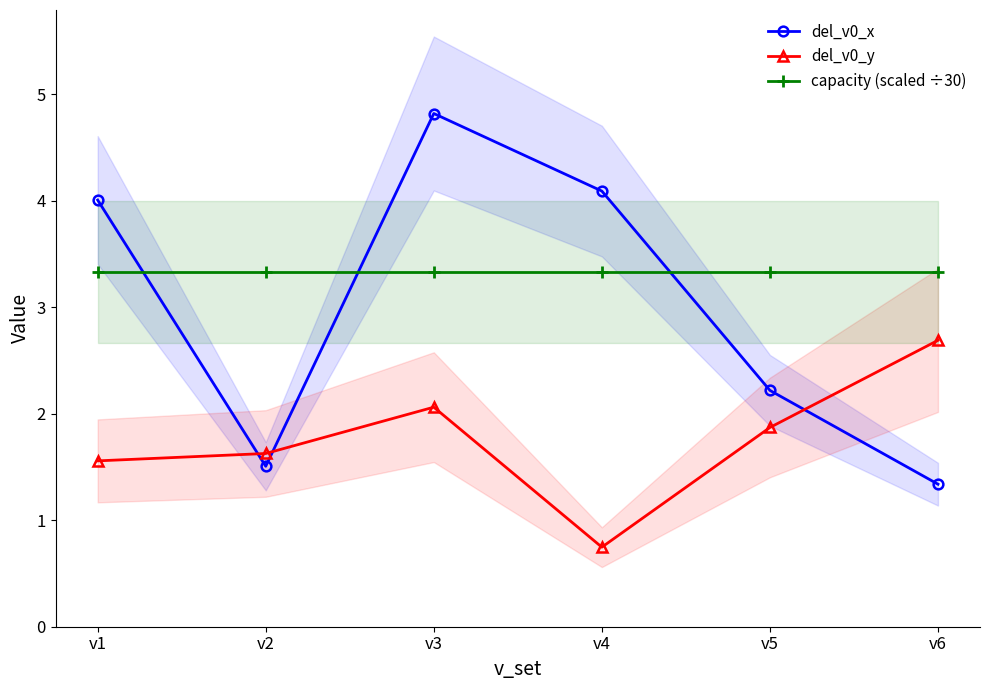

How many series are shown in this chart?

3